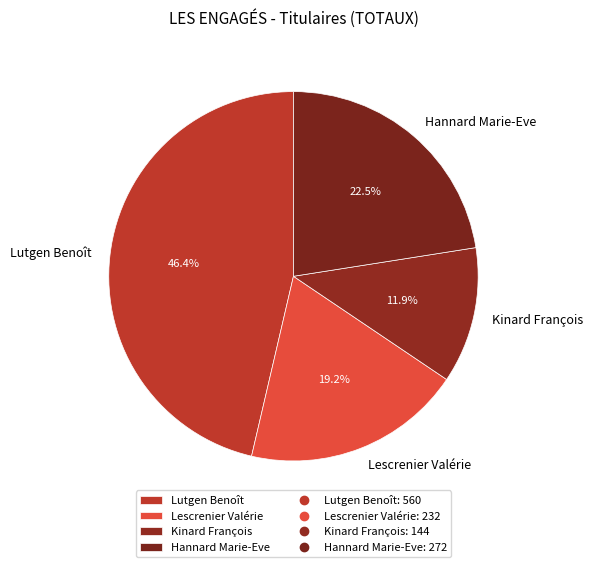

Which category has the biggest portion of the pie?

Lutgen Benoît